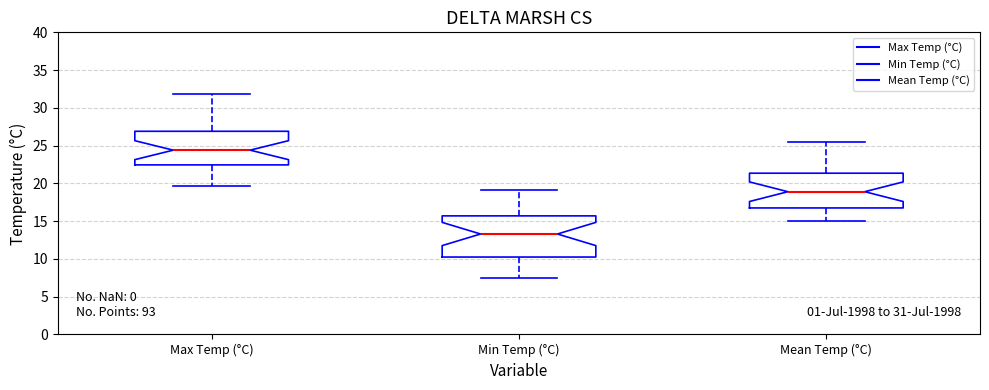

Which box is the tallest, from its lower edge to its upper edge?

Min Temp (°C)